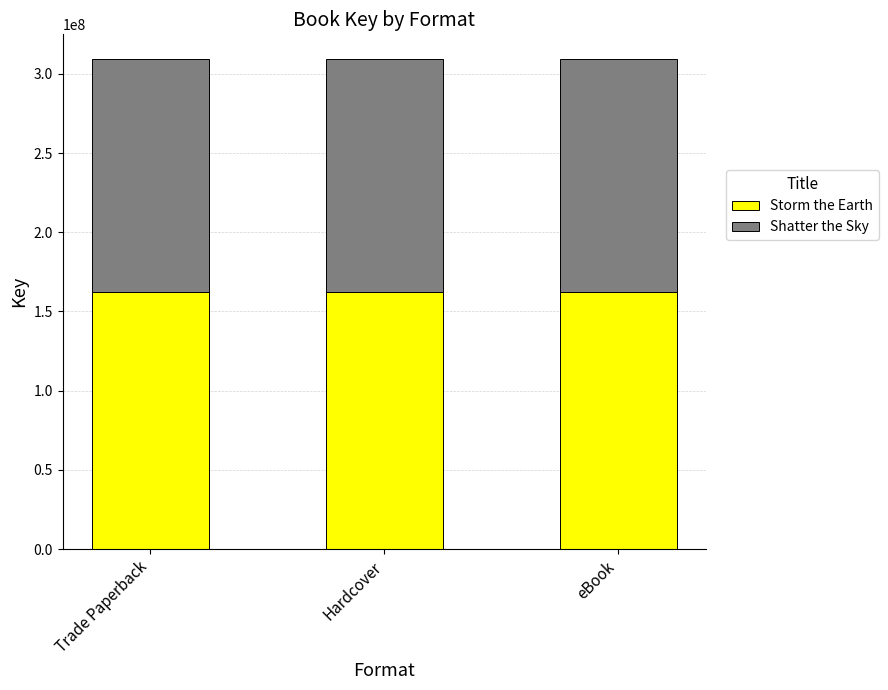

What is the total value across all series at Hardcover?

309462223